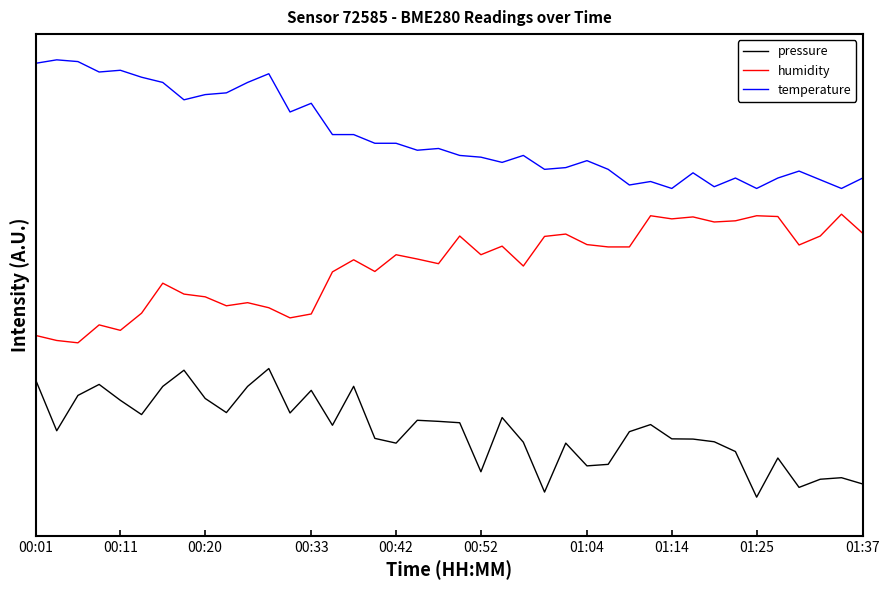

What is the average value of the temperature series?

2.8